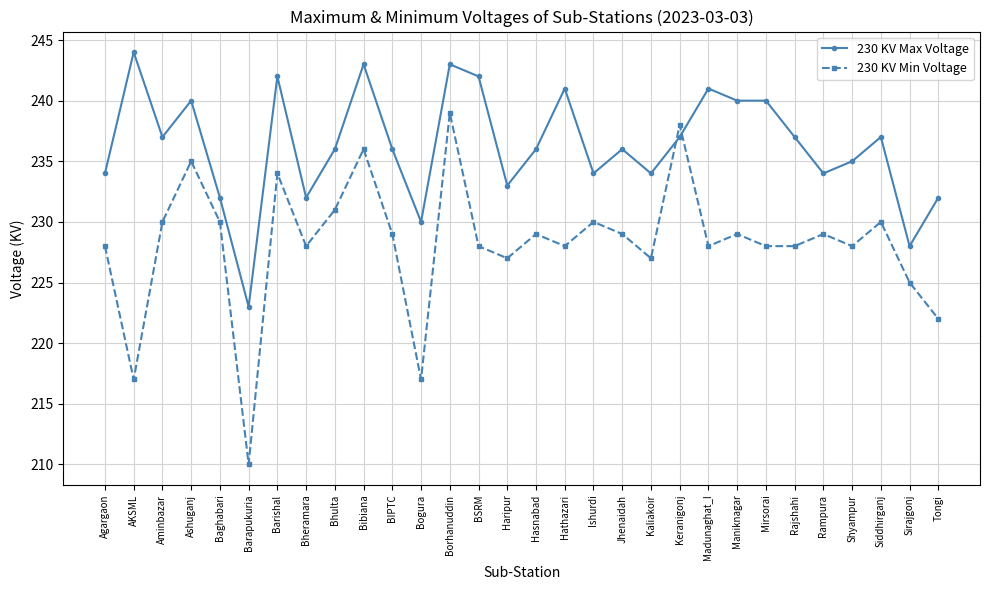

Reading right to left, what are all the values shown in this chart?

230 KV Max Voltage: 232	228	237	235	234	237	240	240	241	237	234	236	234	241	236	233	242	243	230	236	243	236	232	242	223	232	240	237	244	234
230 KV Min Voltage: 222	225	230	228	229	228	228	229	228	238	227	229	230	228	229	227	228	239	217	229	236	231	228	234	210	230	235	230	217	228